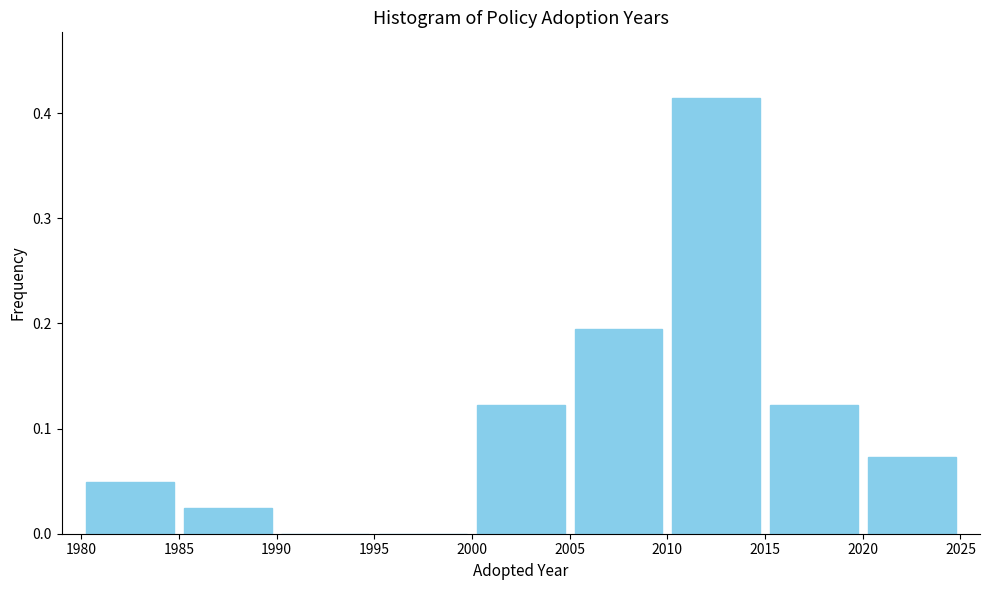

How tall is the bar that spans 2005 to 2010 on the x-axis? The values are not printed on the chart, so give them approximately, as read against the axis.

0.20